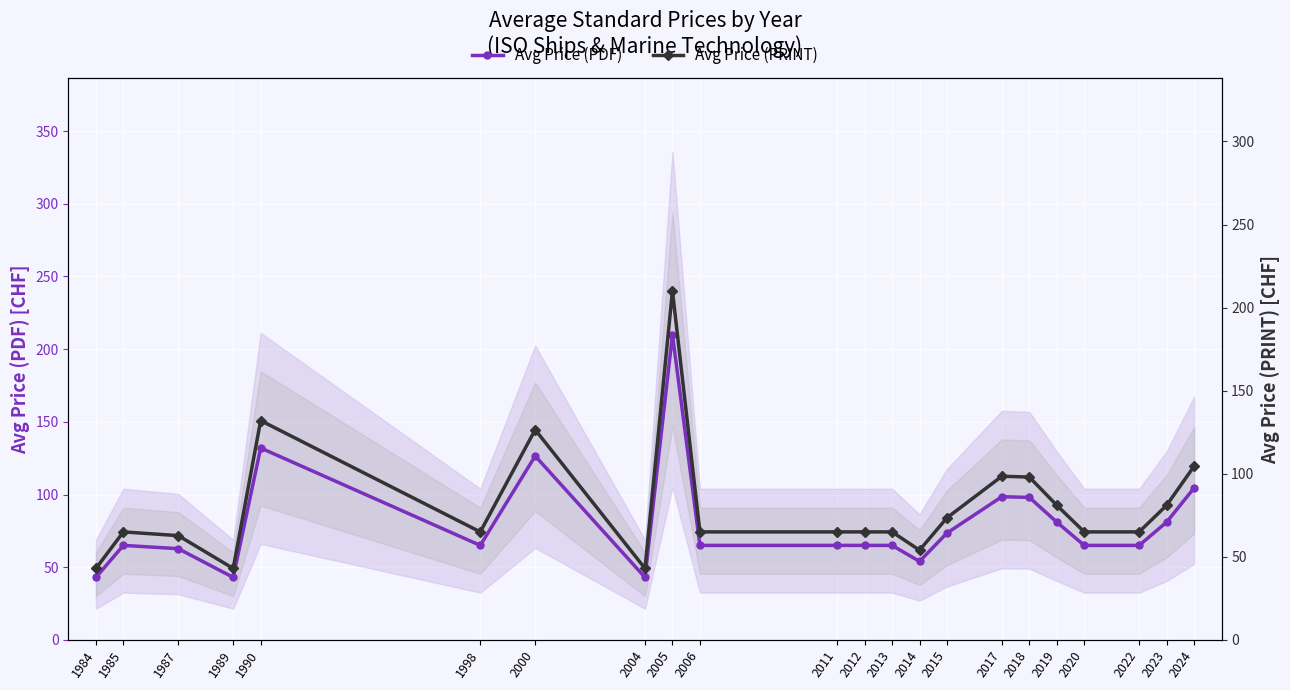

What is the average value of the Avg Price (PRINT) series?

80.5